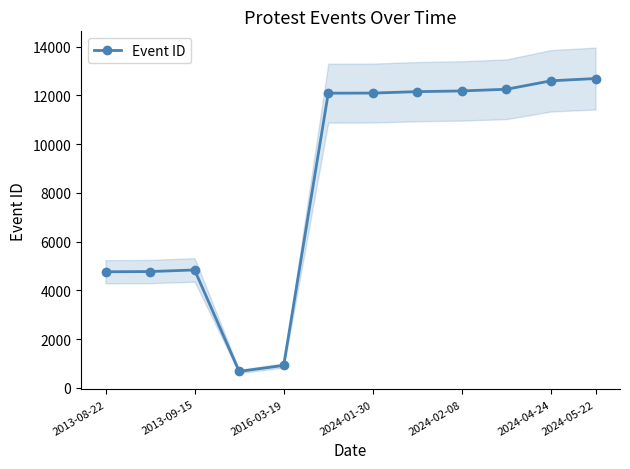

How many lines are shown in the chart?

1